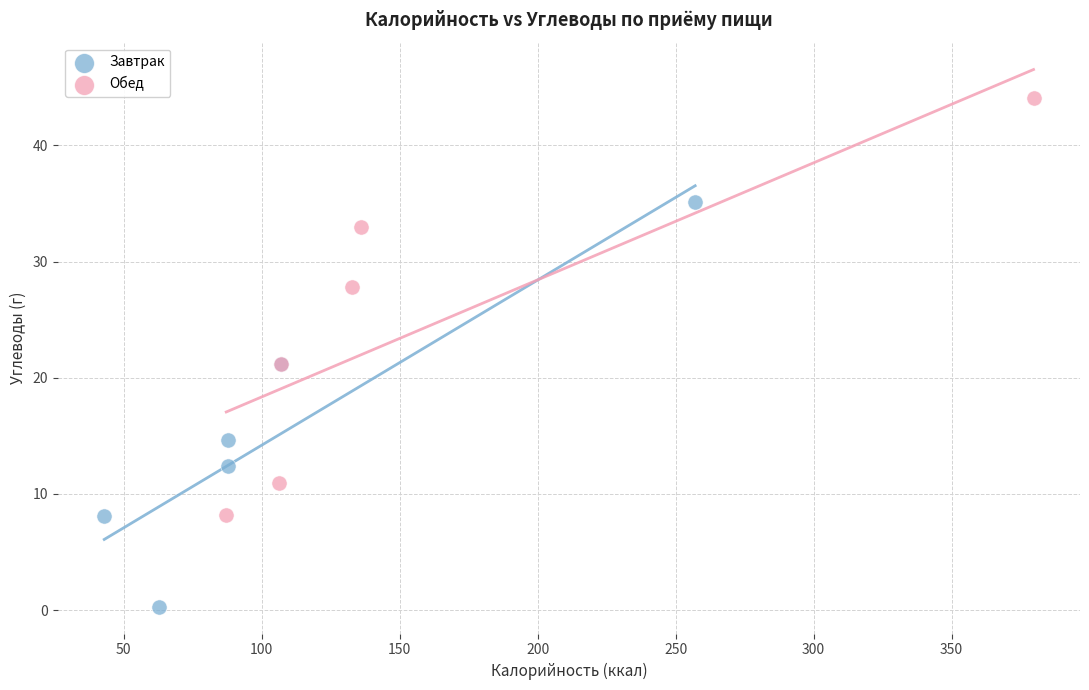

Which series reaches the maximum Y coordinate?

Обед